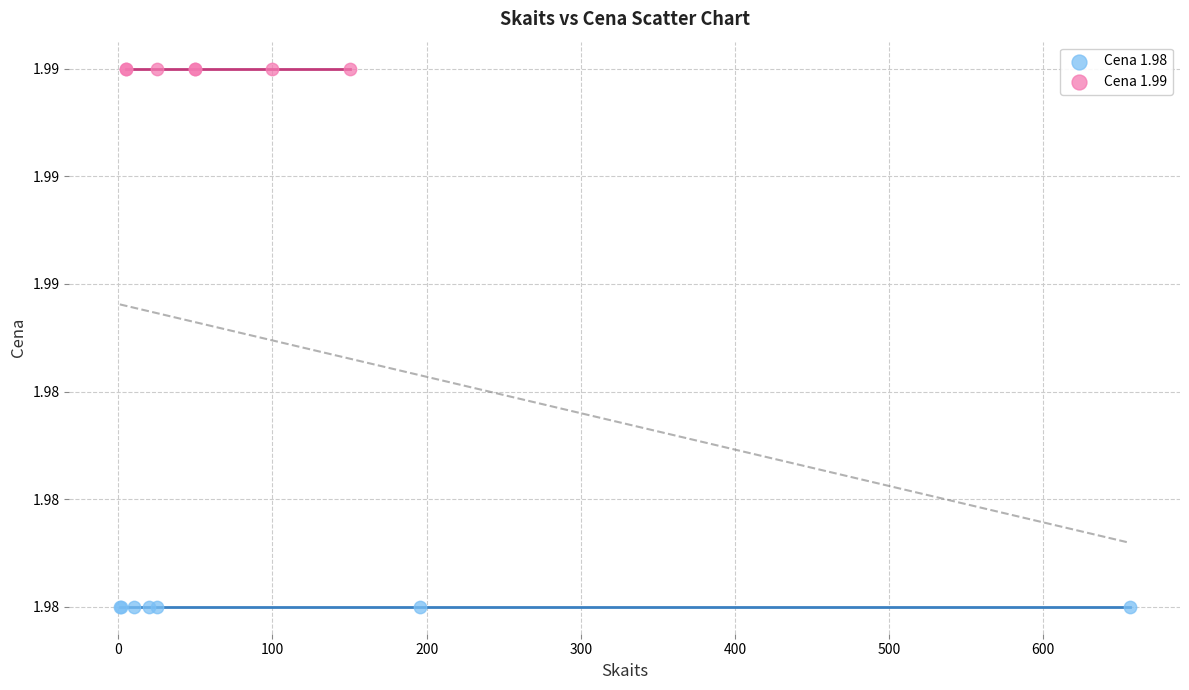

What are all the series names shown in the legend?

Cena 1.98, Cena 1.99